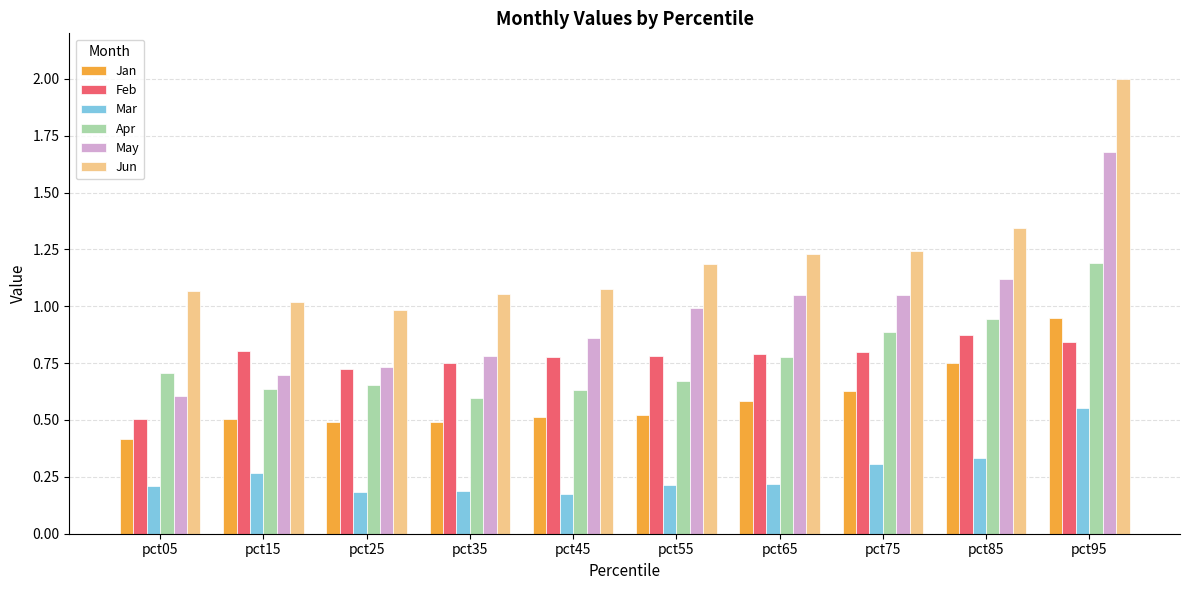

Rank the series at pct05 from lowest to highest value.

Mar, Jan, Feb, May, Apr, Jun